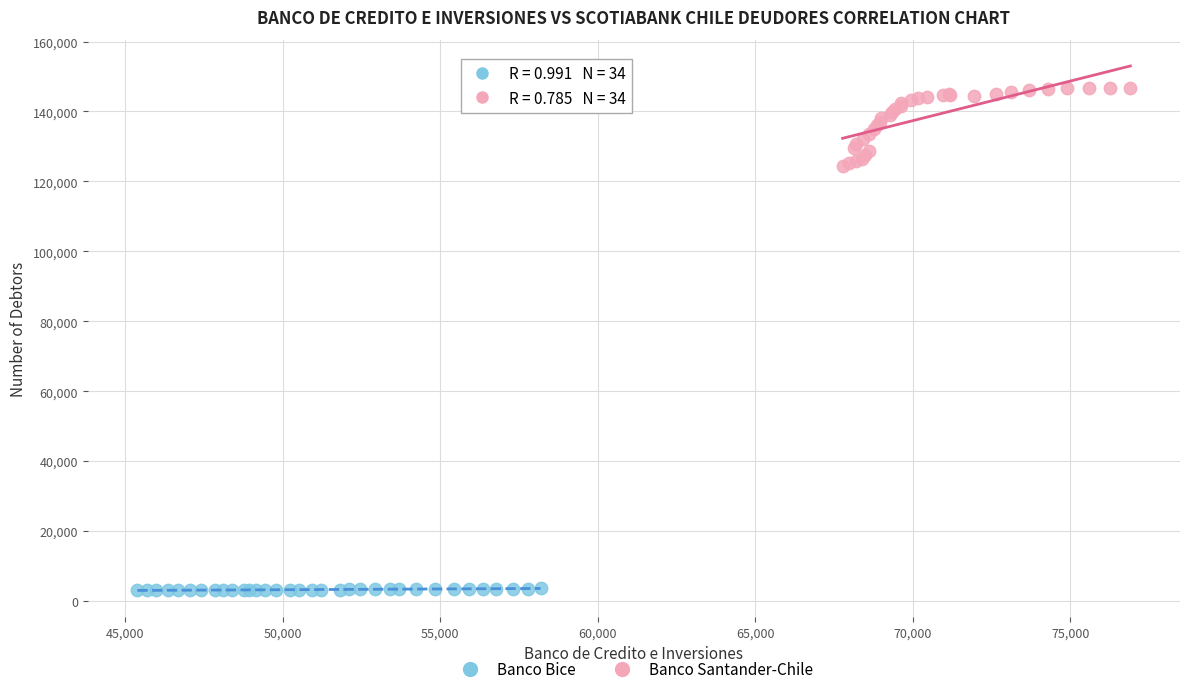

Which series has the largest Y range (max minus min)?

Banco Santander-Chile